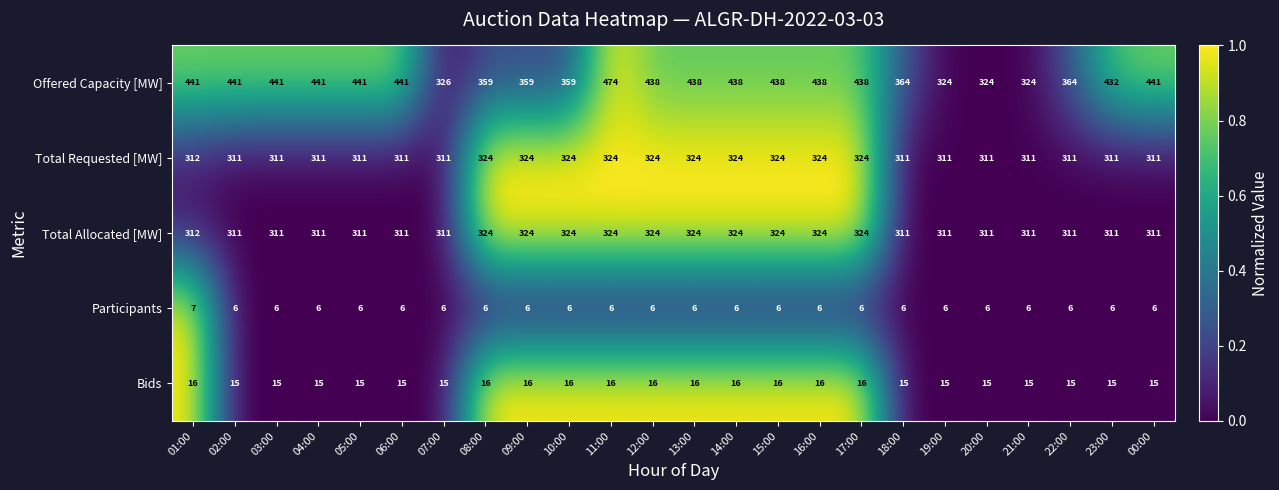

What is the difference between the maximum and minimum values in the Total Requested [MW] series?

13